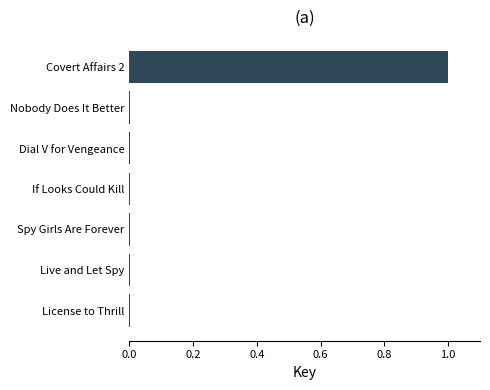

What is the maximum value shown in the chart?

1.0